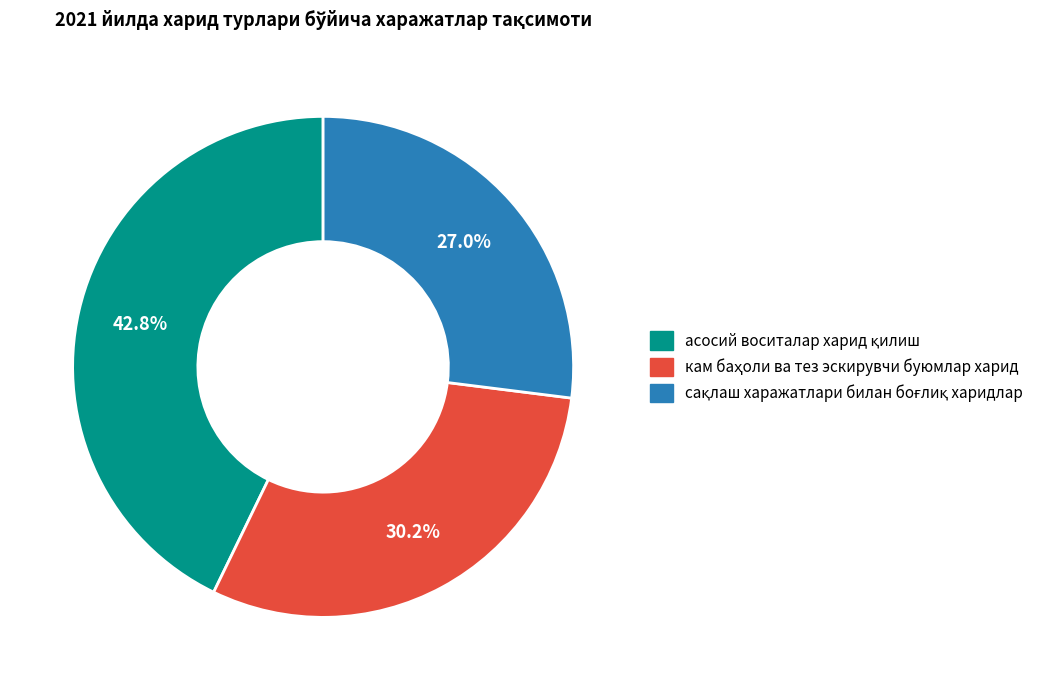

Is there any slice that represents more than half of the pie?

No